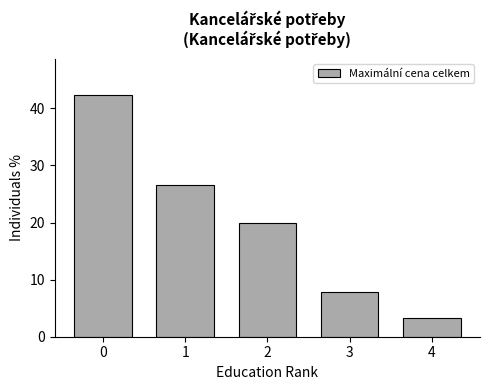

What is the maximum value shown in the chart?

42.3